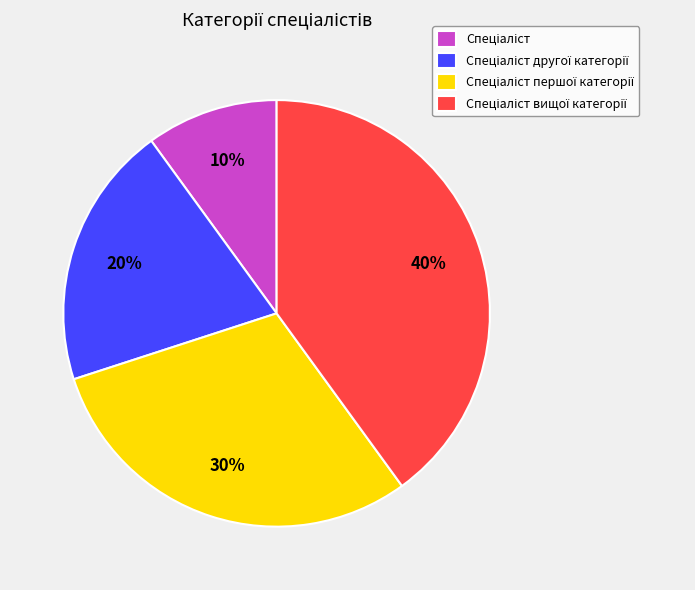

To the nearest percent, what is the difference between the largest and smallest slice percentages?

30%